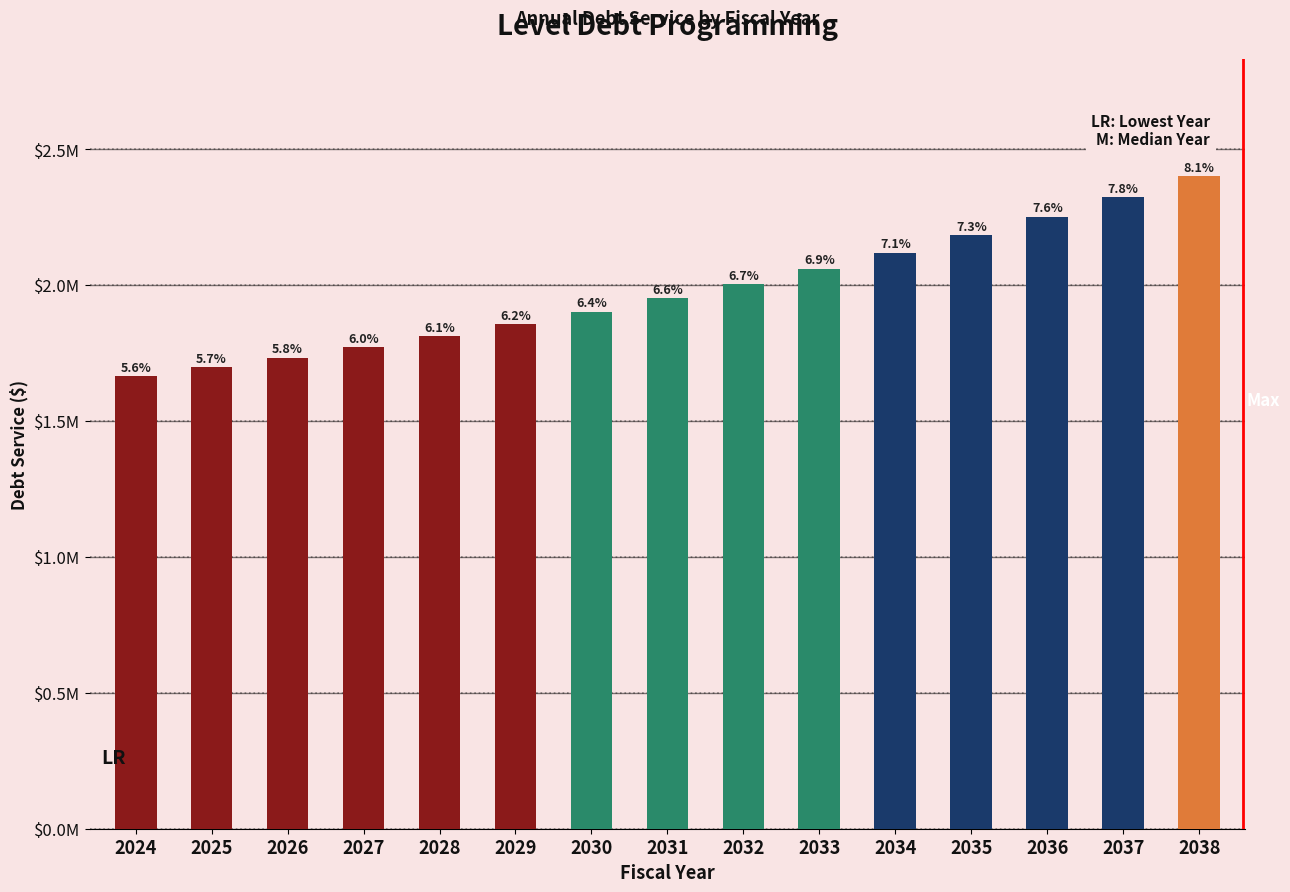

Reading left to right, extract all data points from this chart.

2024=1664426.7	2025=1697715.2	2026=1733367.3	2027=1771501.4	2028=1812245.9	2029=1855739.8	2030=1902133.3	2031=1951588.8	2032=2004281.6	2033=2060401.5	2034=2120153.2	2035=2183757.8	2036=2251454.3	2037=2323500.8	2038=2400176.3